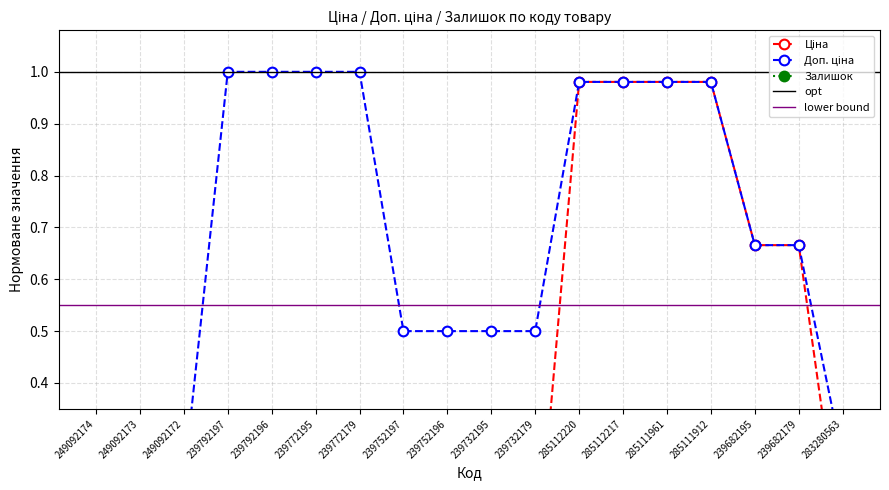

Reading left to right, extract all data points from this chart.

Ціна: 0.1	0.1	0.1	0.0	0.0	0.0	0.0	0.0	0.0	0.0	0.0	1.0	1.0	1.0	1.0	0.7	0.7	0.1
Доп. ціна: 0.2	0.2	0.2	1.0	1.0	1.0	1.0	0.5	0.5	0.5	0.5	1.0	1.0	1.0	1.0	0.7	0.7	0.3
Залишок: 0.0	0.0	0.0	0.0	0.0	0.0	0.0	0.1	0.1	0.0	0.1	0.0	0.0	0.0	0.0	0.0	0.0	0.0